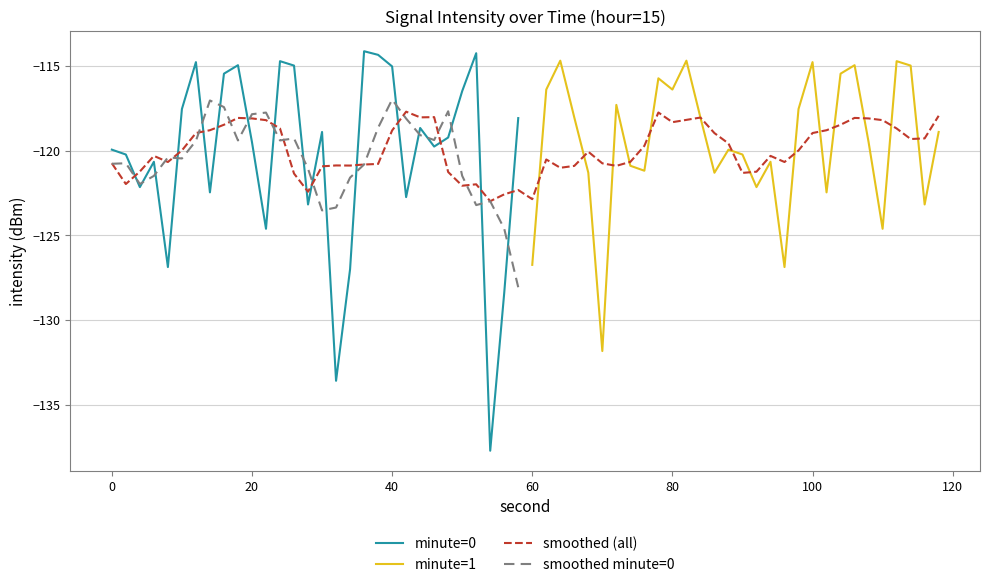

What is the highest value of the smoothed minute=0 series?

-117.0